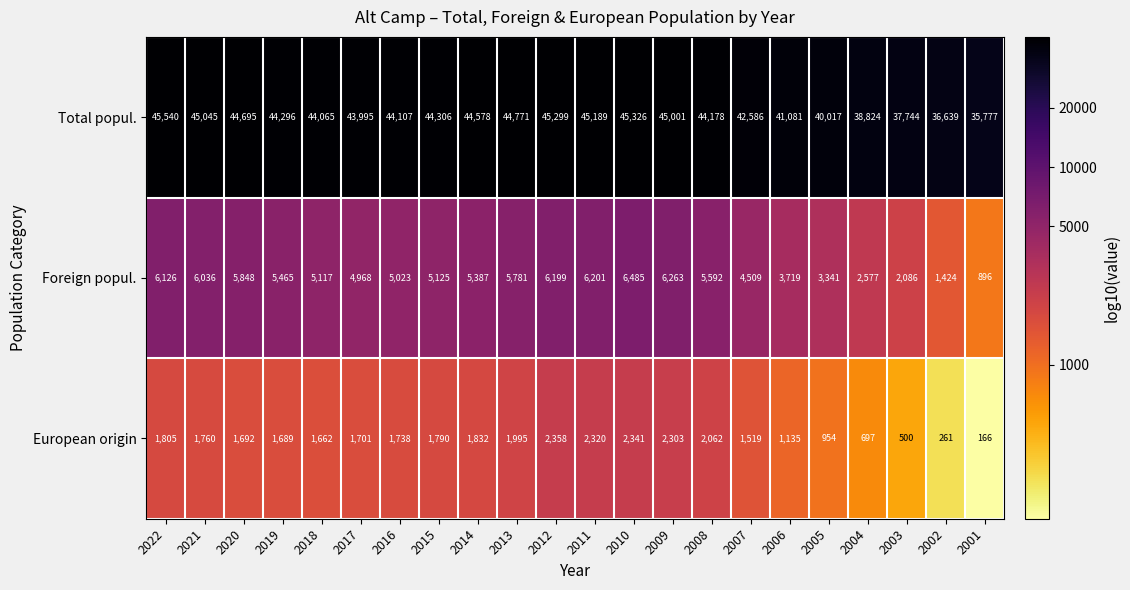

Which label corresponds to the largest value in the chart?

2022